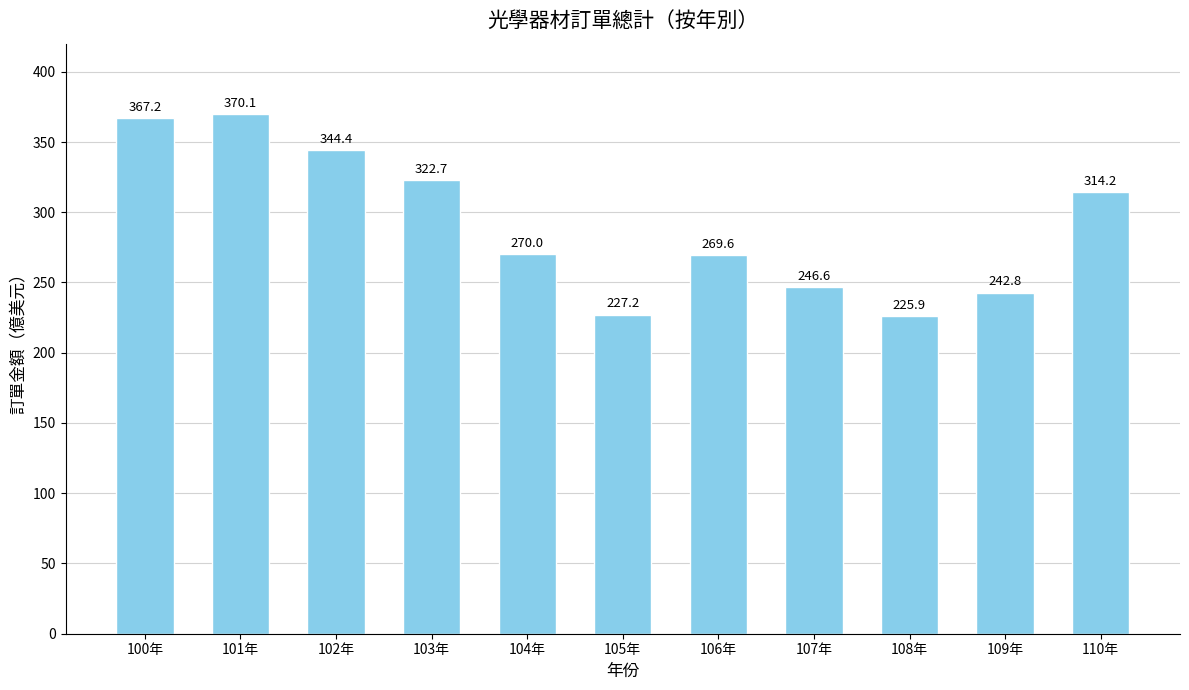

What is the change in value from 103年 to 106年?

-53.2